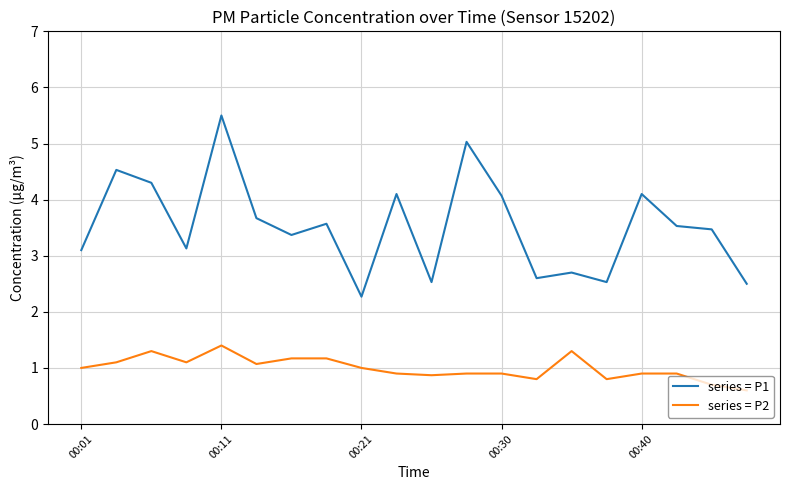

What is the sum of all series = P1 values?

70.6